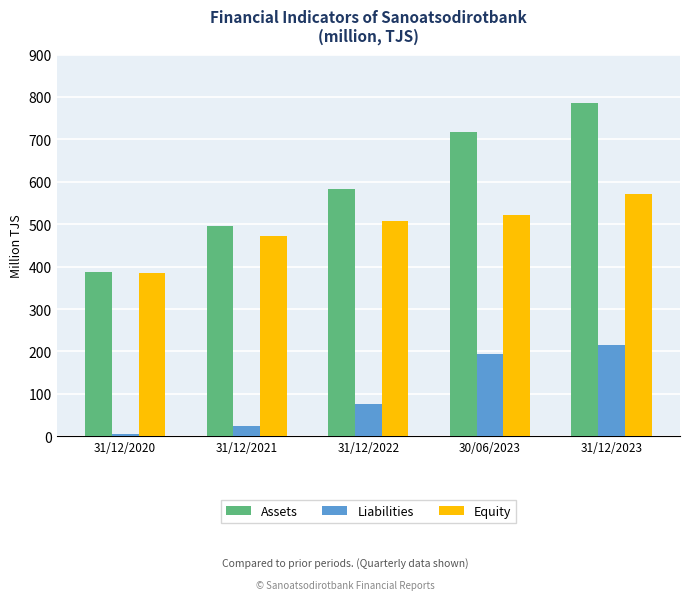

What is the difference between the Liabilities values at 31/12/2020 and 31/12/2021?

19.0